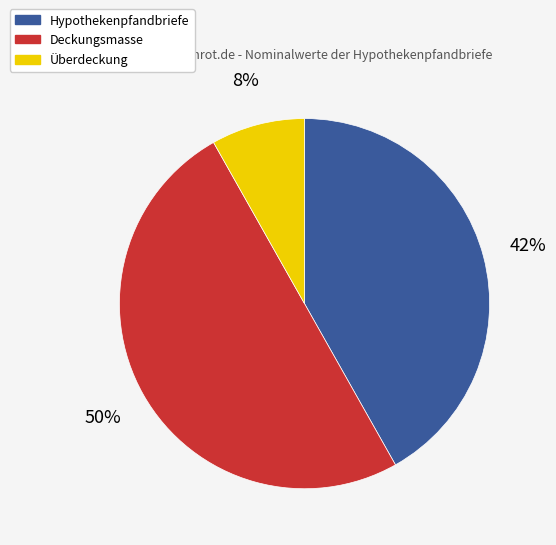

Between Hypothekenpfandbriefe and Deckungsmasse, which is larger?

Deckungsmasse